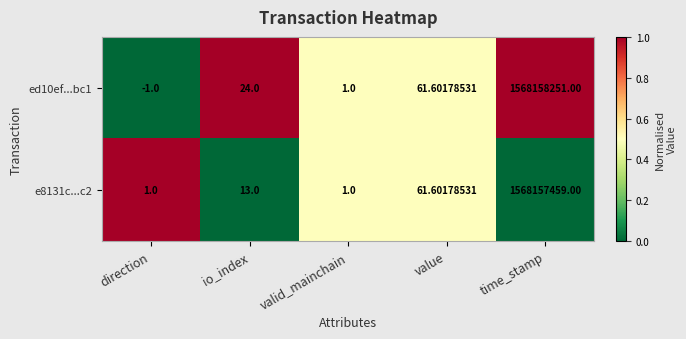

What is the greatest value displayed?

1568158251.0